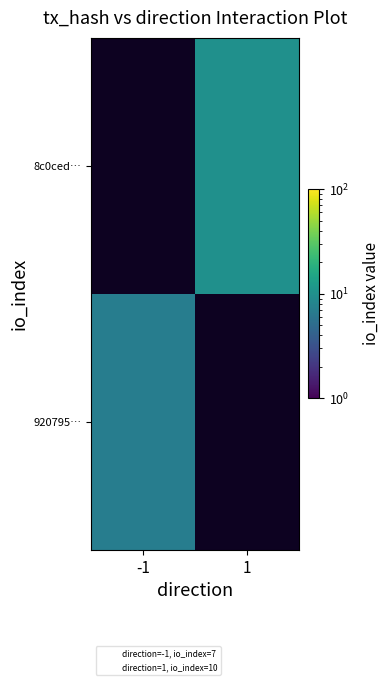

How many distinct data groups are displayed?

2